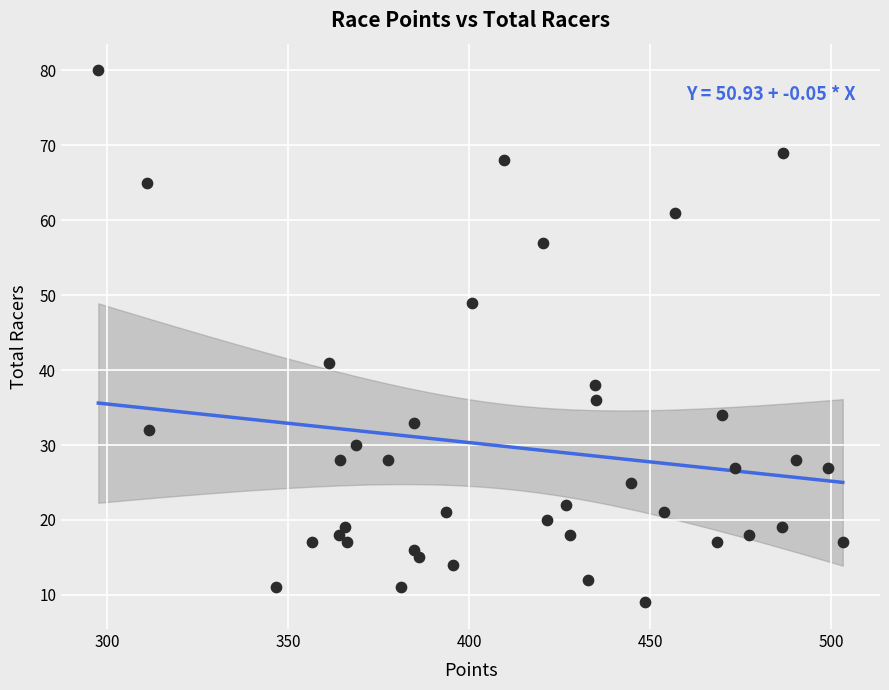

What Y value in the scatter plot is closest to 44?

41